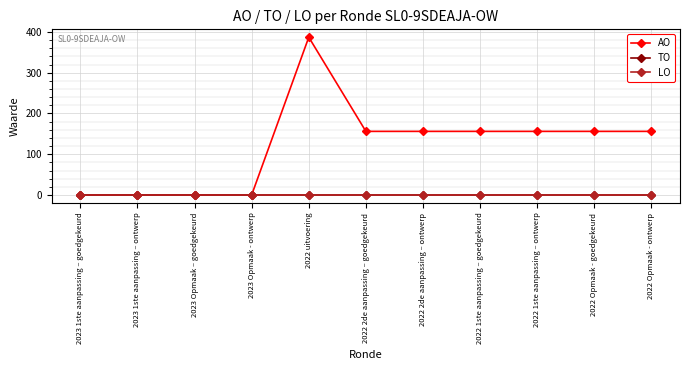

True or false: AO and LO cross at least once.

False